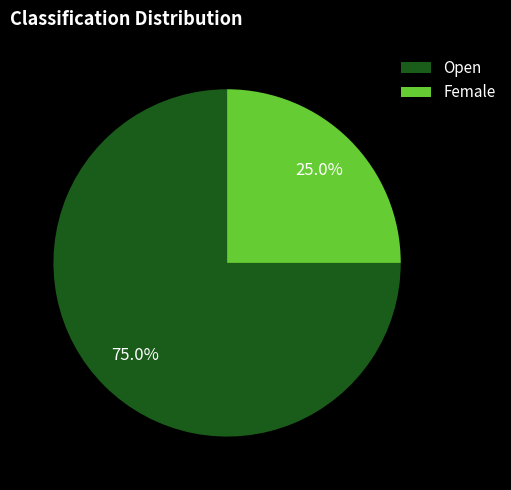

Which slice is the smallest?

Female